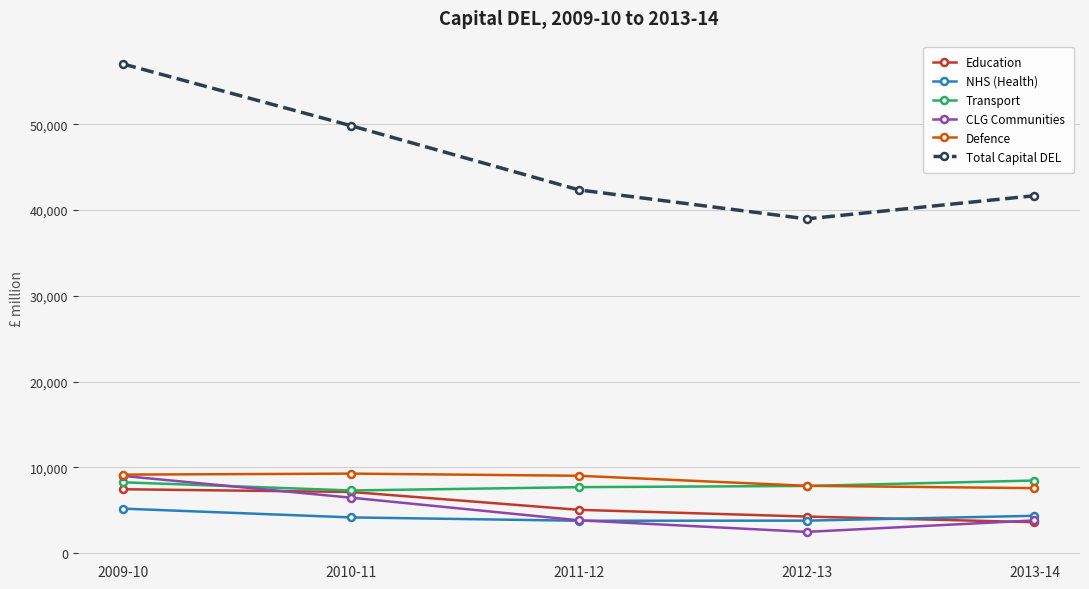

What is the highest value of the NHS (Health) series?

5182